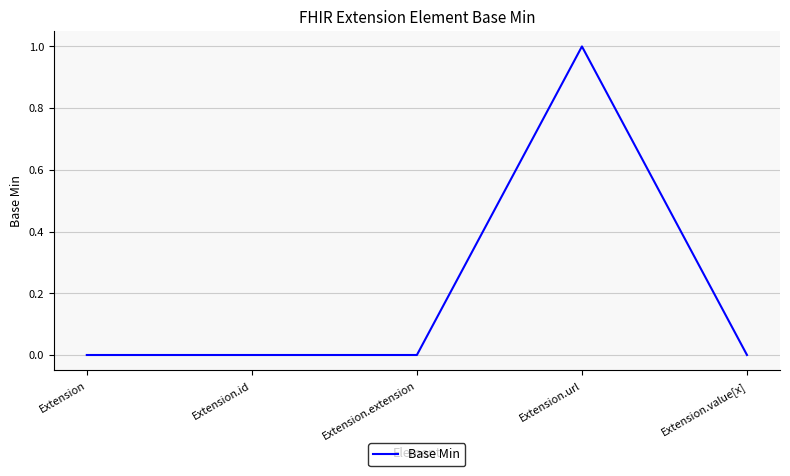

Reading right to left, extract all data points from this chart.

0	1	0	0	0